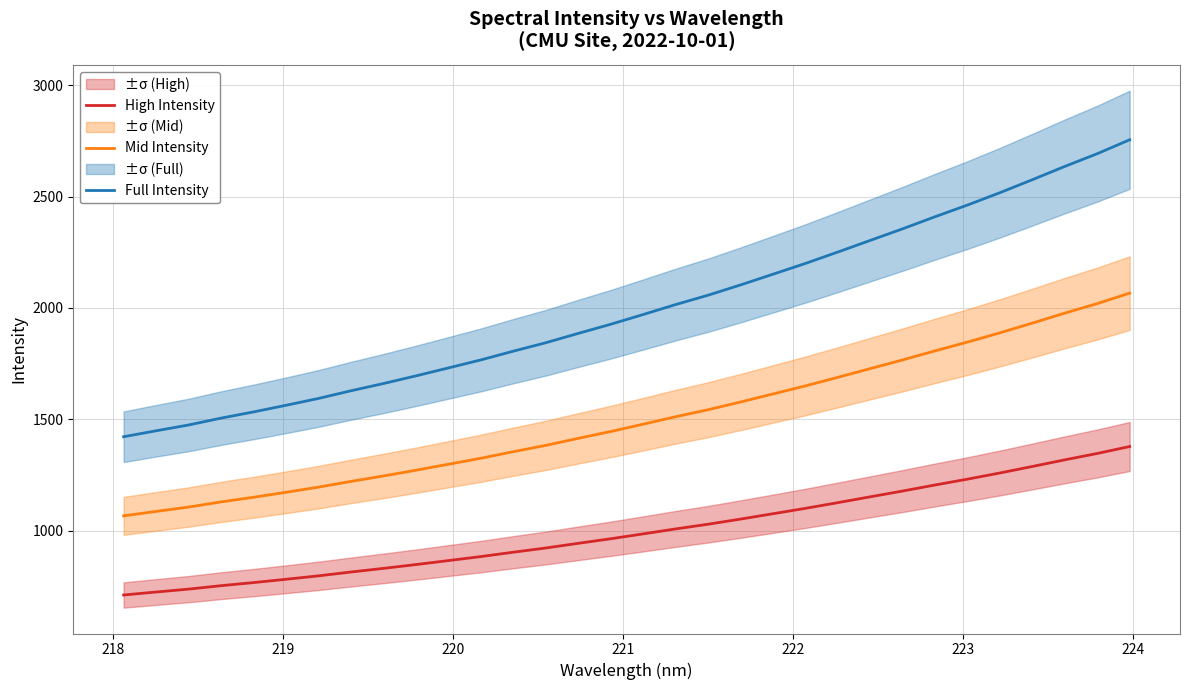

What is the highest value of the Full Intensity series?

2755.3